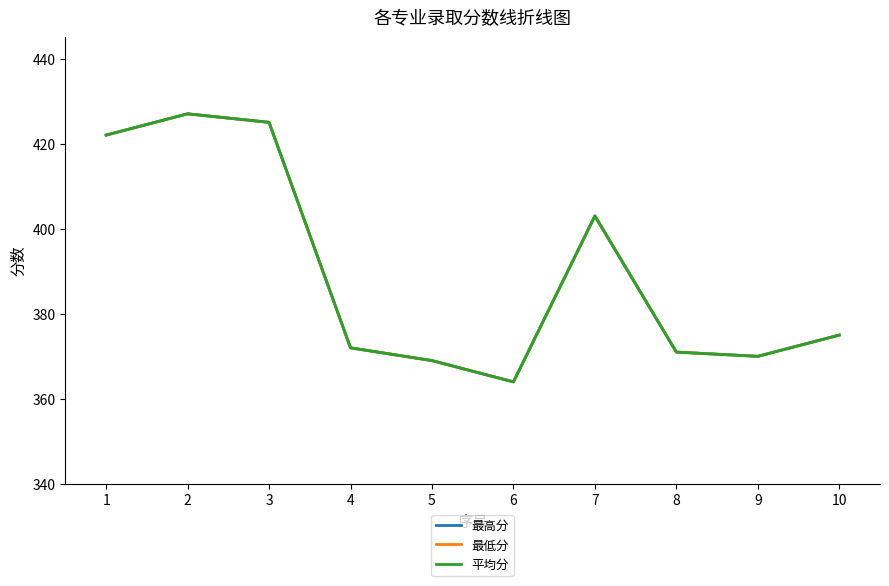

What is the average value of the 最高分 series?

390